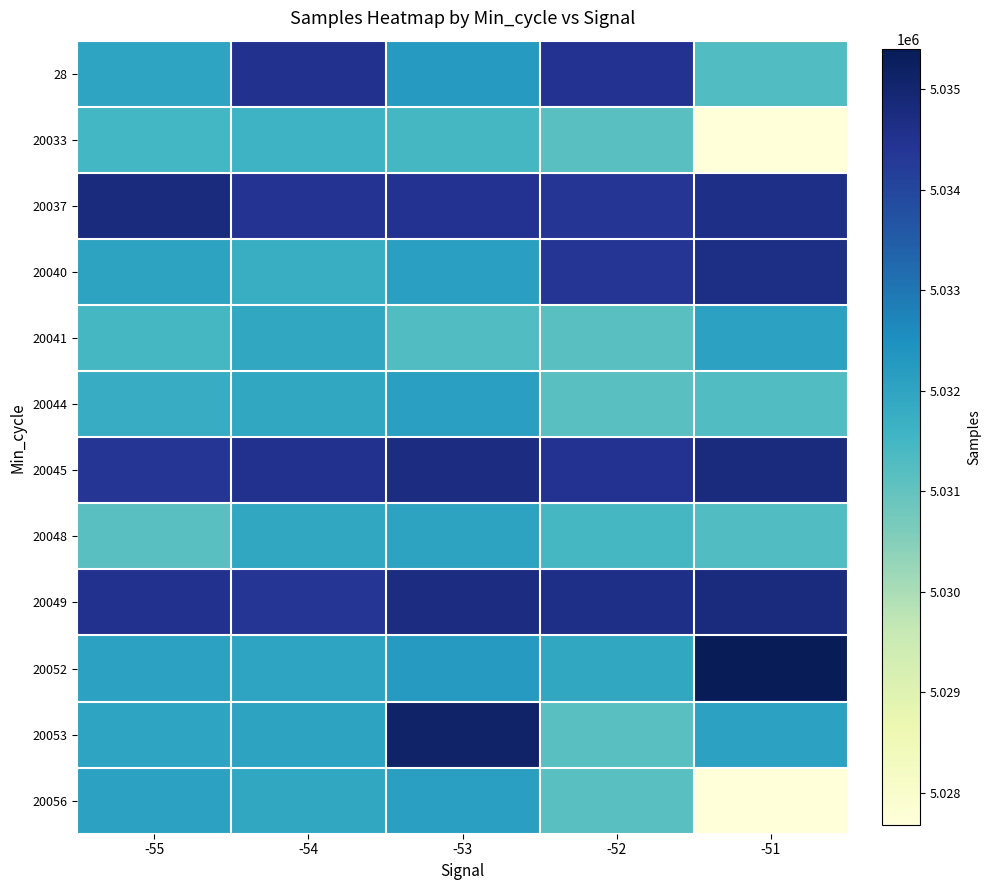

List the series in order of their peak value, lowest first.

20033, 20048, 20041, 20044, 20056, 28, 20040, 20037, 20045, 20049, 20053, 20052